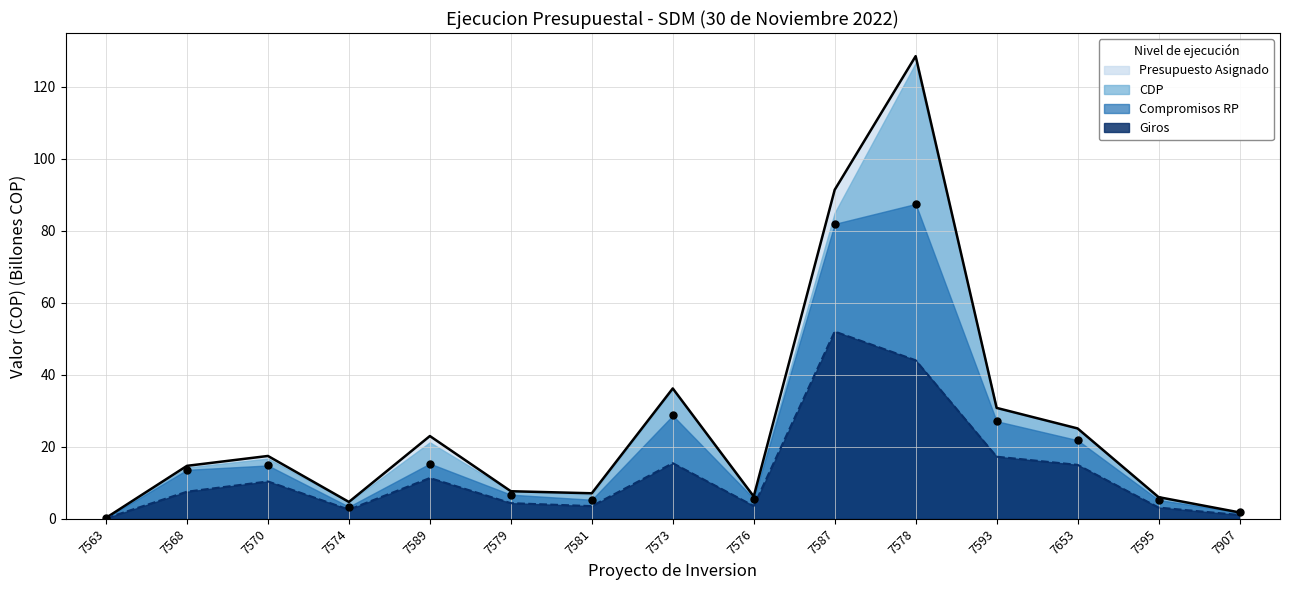

At how many categories does at least one series exceed 104?

1